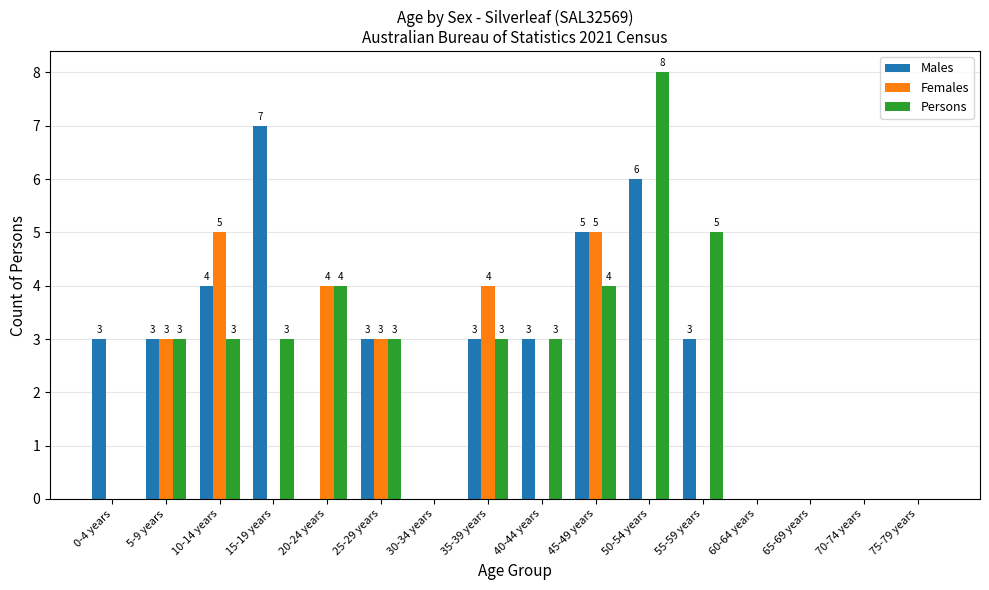

Count the number of data series in this chart.

3